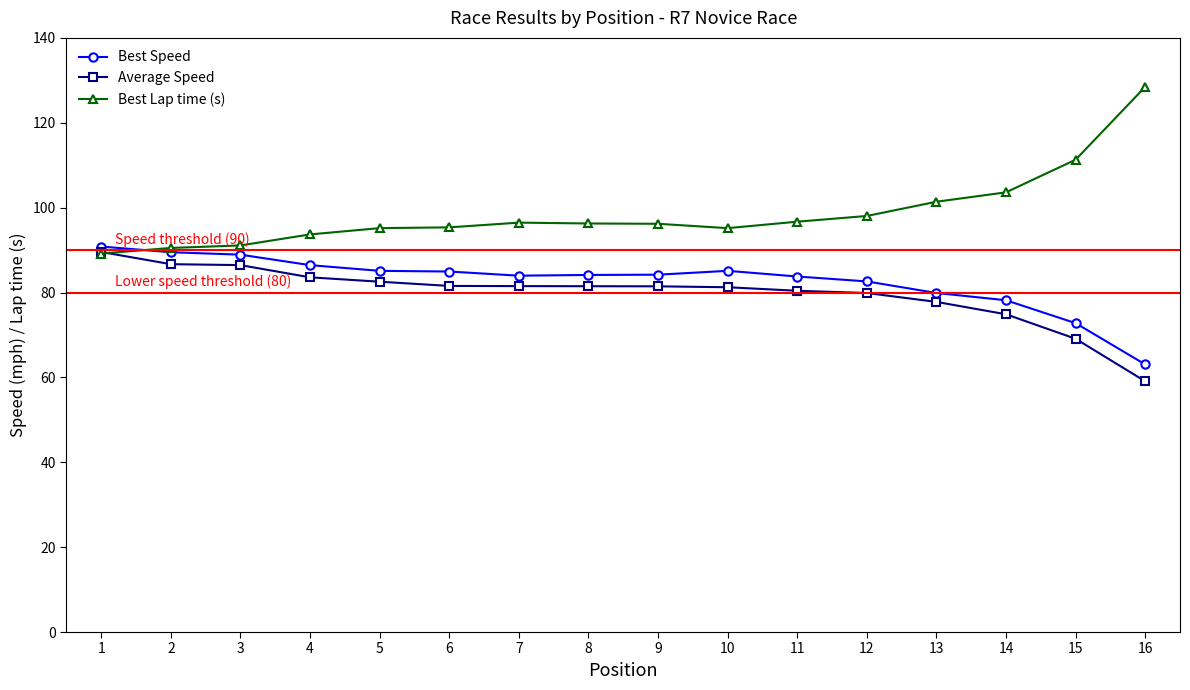

True or false: Best Speed has a value of 144.9 at 3.

False